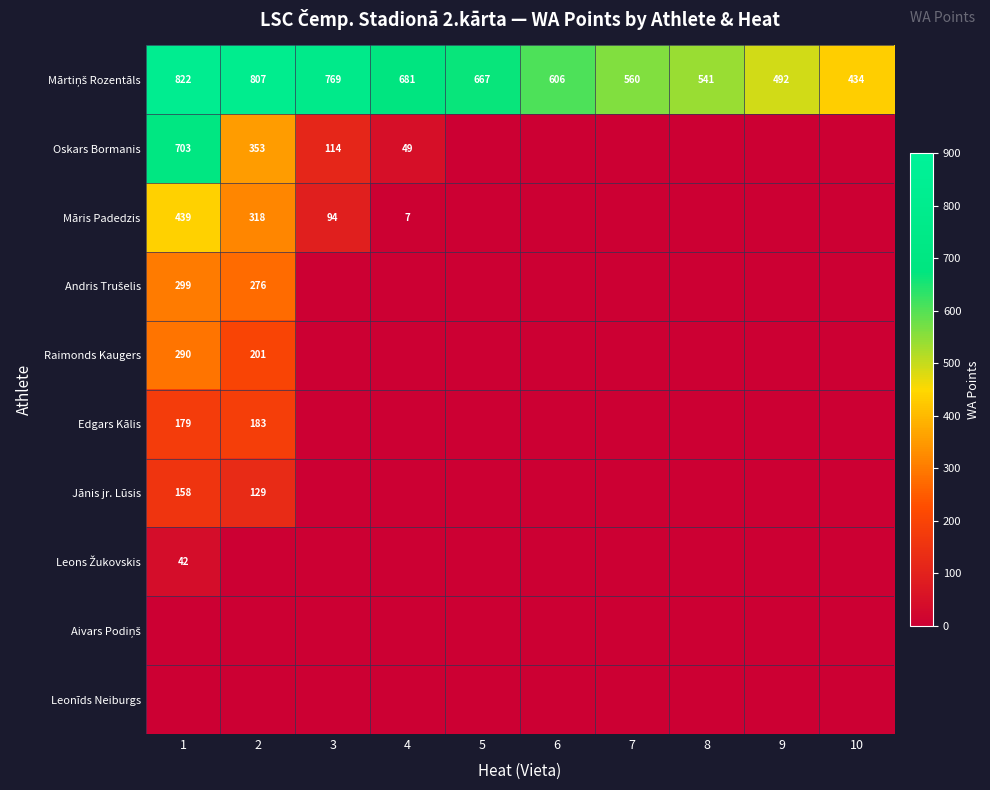

Which label corresponds to the smallest value in the chart?

5